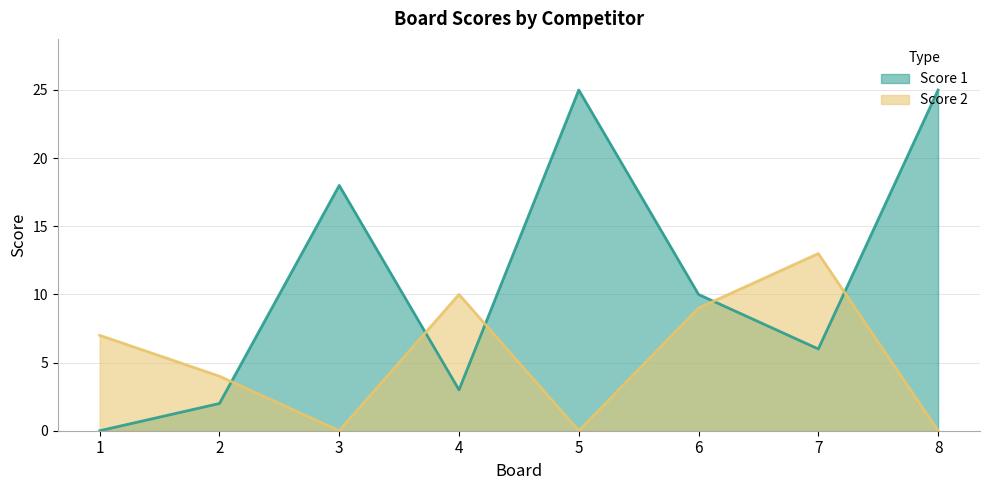

Where do Score 1 and Score 2 first cross each other?

2 and 3